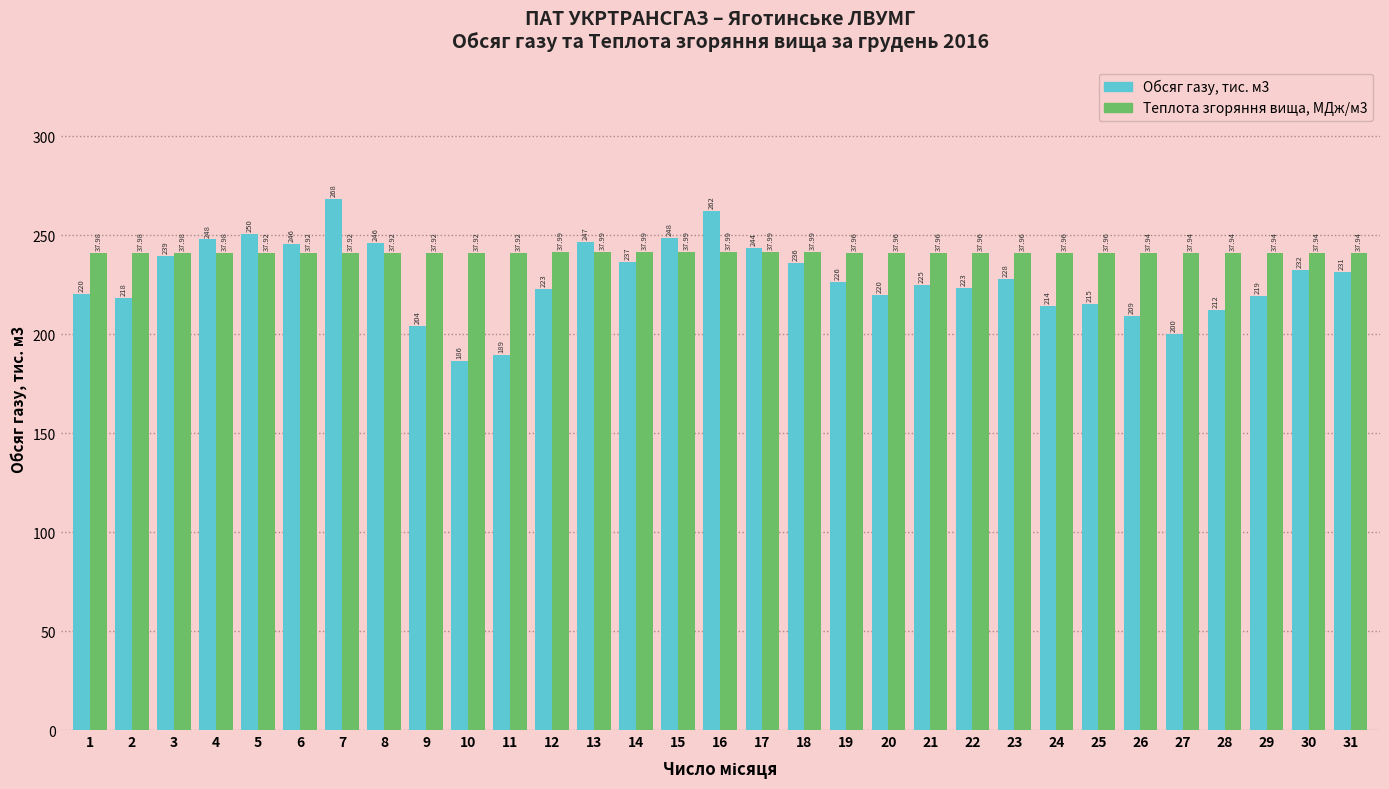

How many groups of bars are there?

31